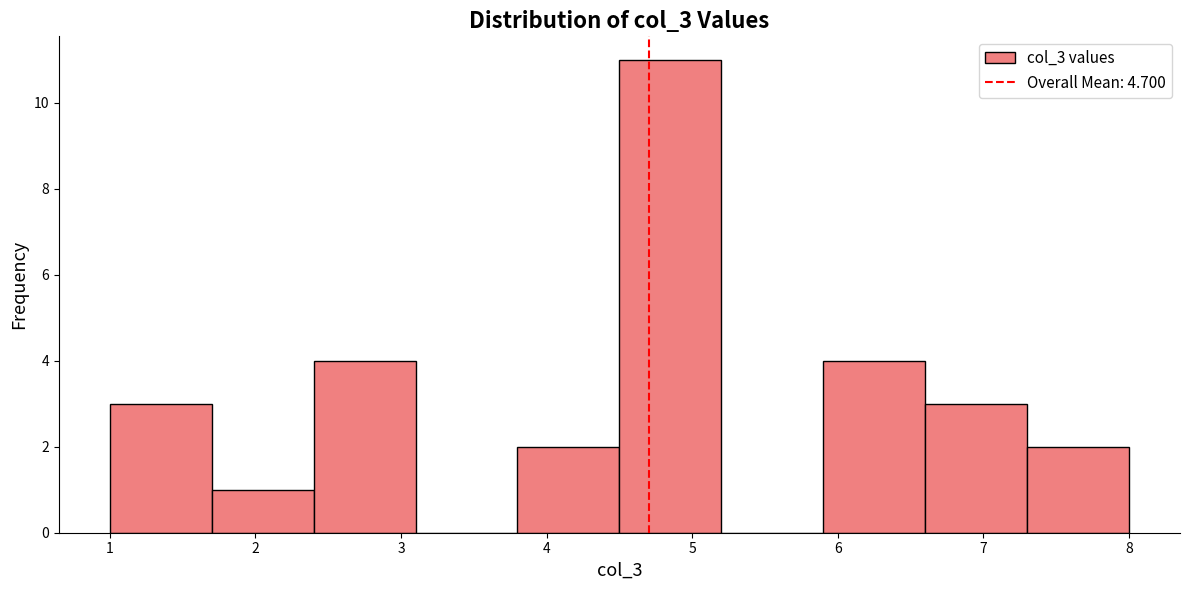

Reading left to right, transcribe this chart: for each bar, give the range it covers on the x-axis and its height. The values are not printed on the chart, so give them approximately, as read against the axis.

1.0 to 1.7: 3
1.7 to 2.4: 1
2.4 to 3.1: 4
3.1 to 3.8: 0
3.8 to 4.5: 2
4.5 to 5.2: 11
5.2 to 5.9: 0
5.9 to 6.6: 4
6.6 to 7.3: 3
7.3 to 8.0: 2